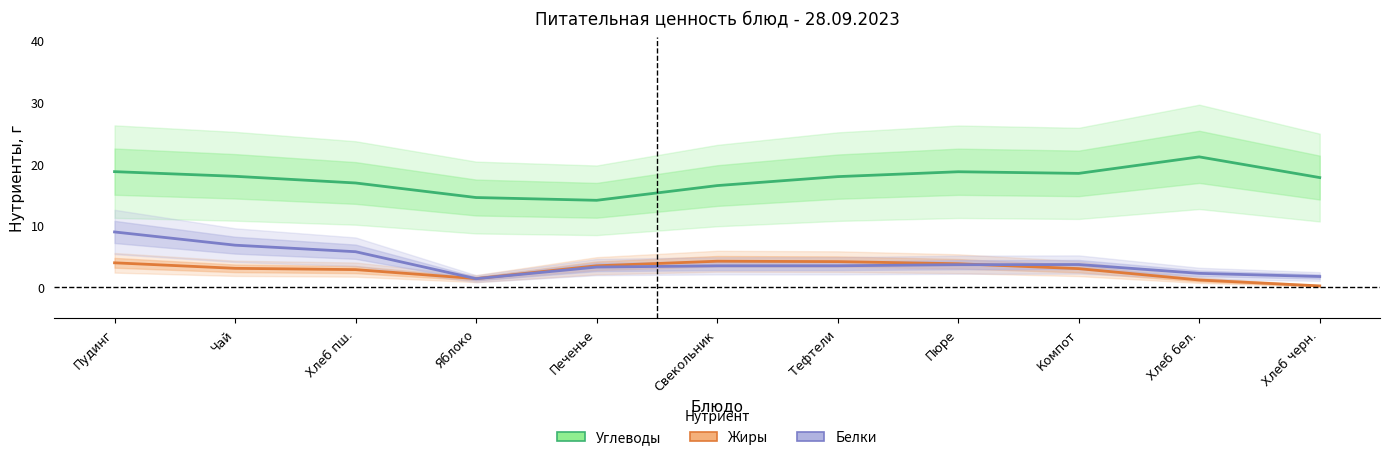

At Компот, list the series in order from largest to smallest.

Углеводы, Белки, Жиры